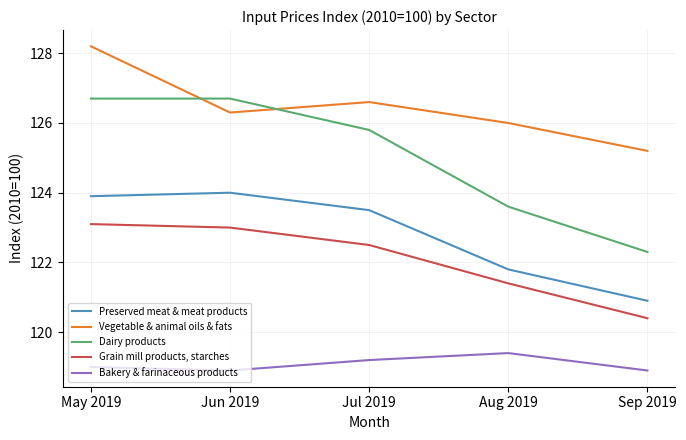

Which series changed the most between May 2019 and Sep 2019?

Dairy products